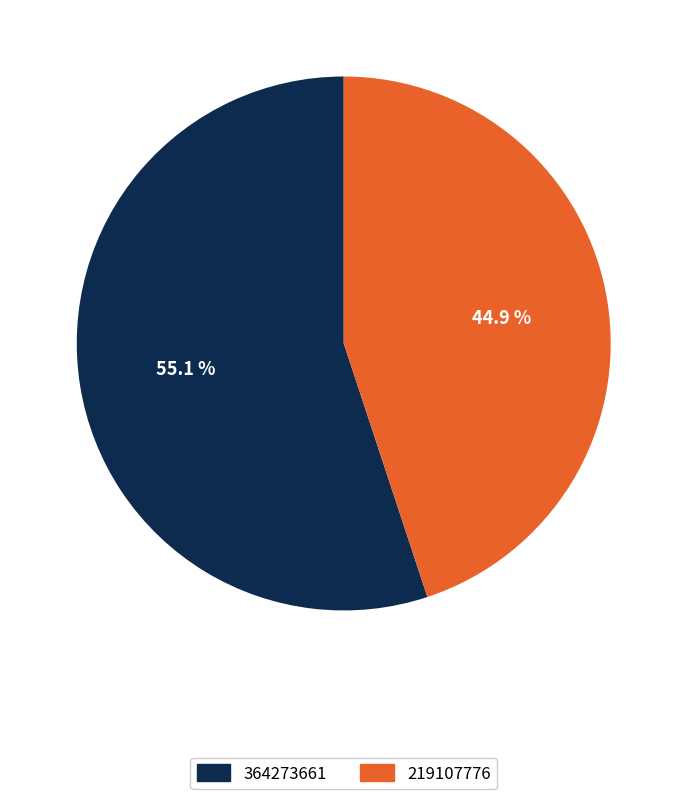

Rank the categories by value from highest to lowest.

364273661, 219107776